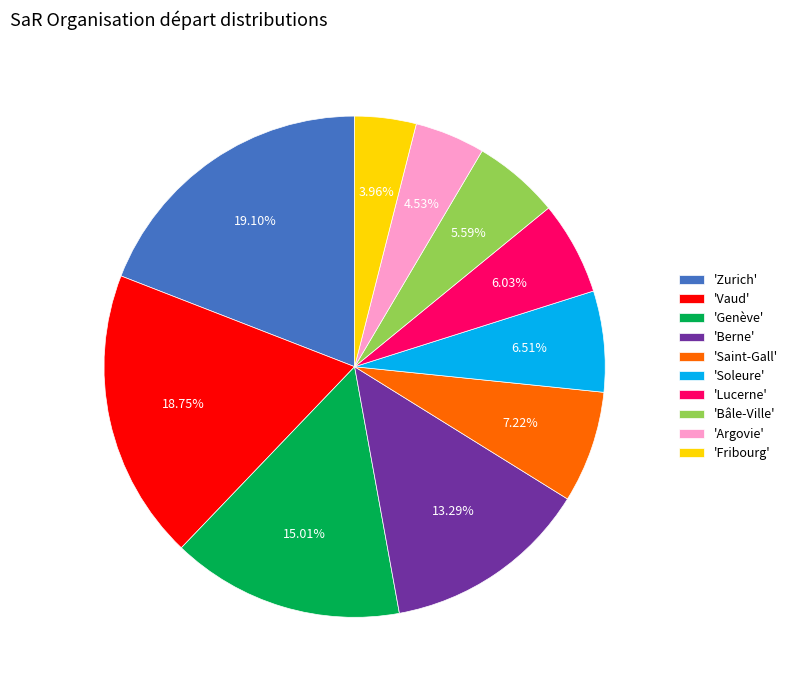

Does 'Lucerne' represent more than half of the total?

No